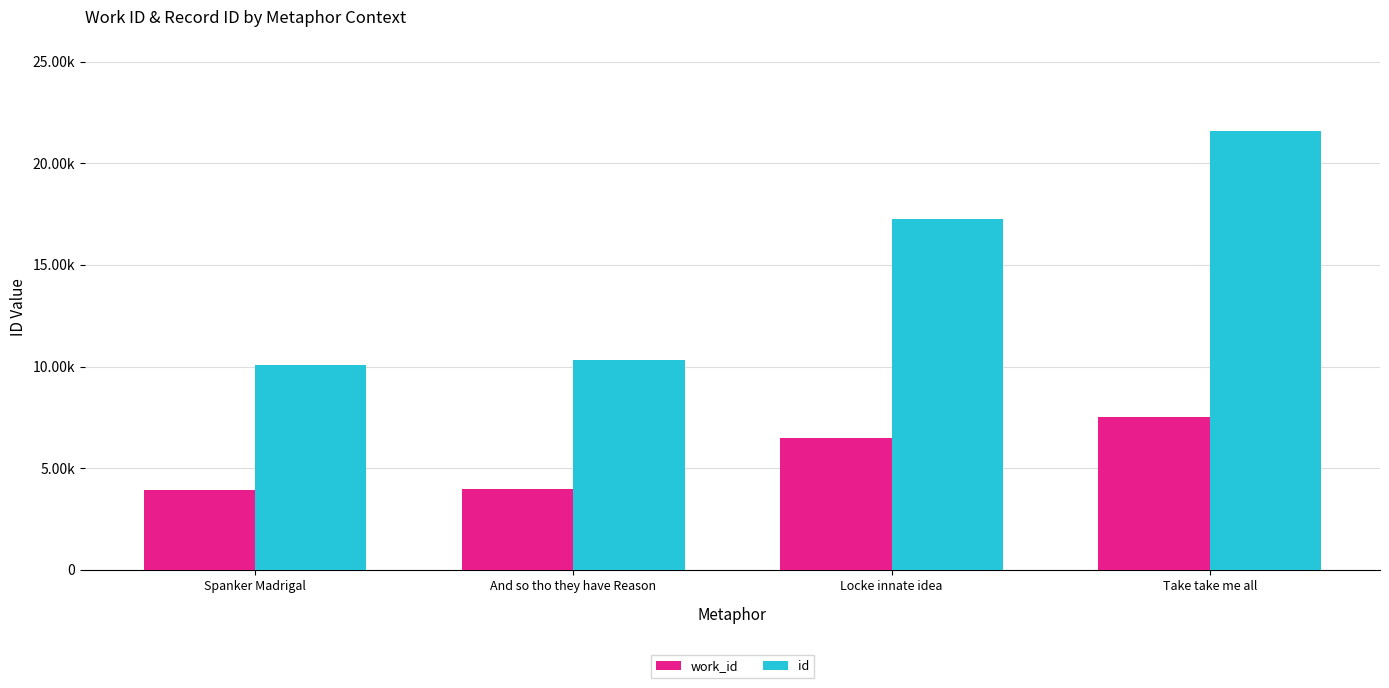

Which series changed the most between And so tho they have Reason and Take take me all?

id